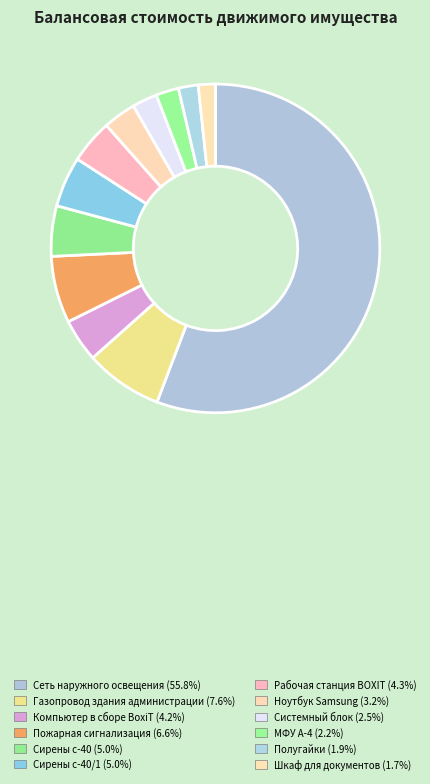

Count the number of slices in the pie.

12